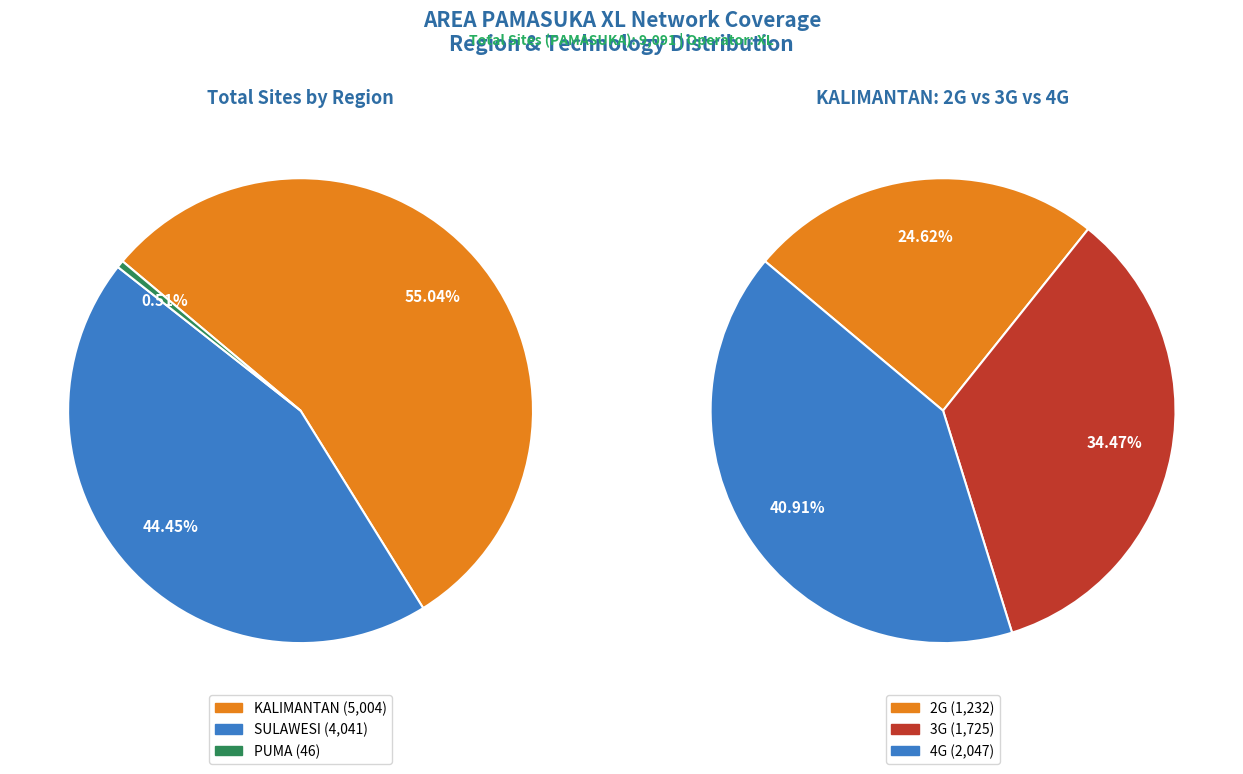

Is there any slice that represents more than half of the pie?

Yes